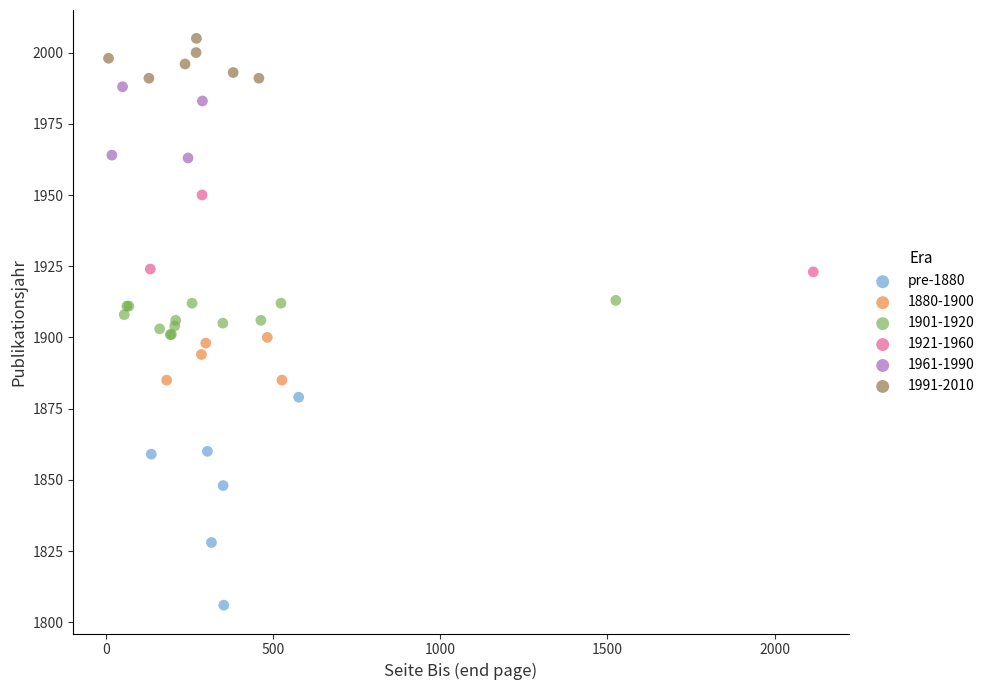

Which series contains the highest Y value?

1991-2010